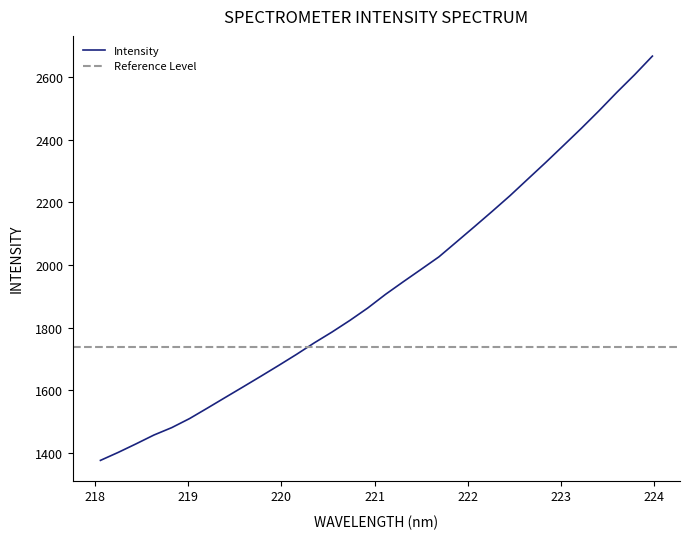

Is this an area chart (filled region under the line)?

No